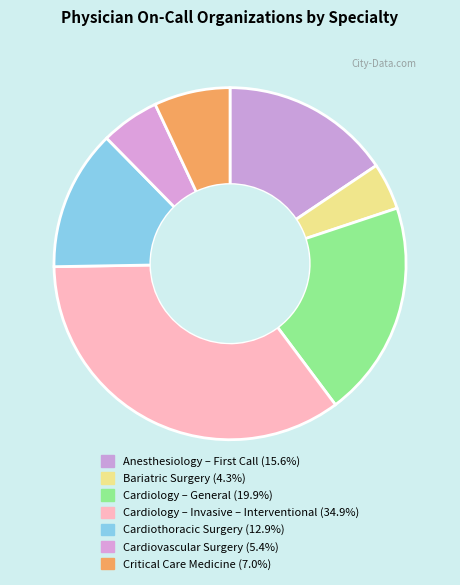

To the nearest percent, what is the average slice percentage?

14%